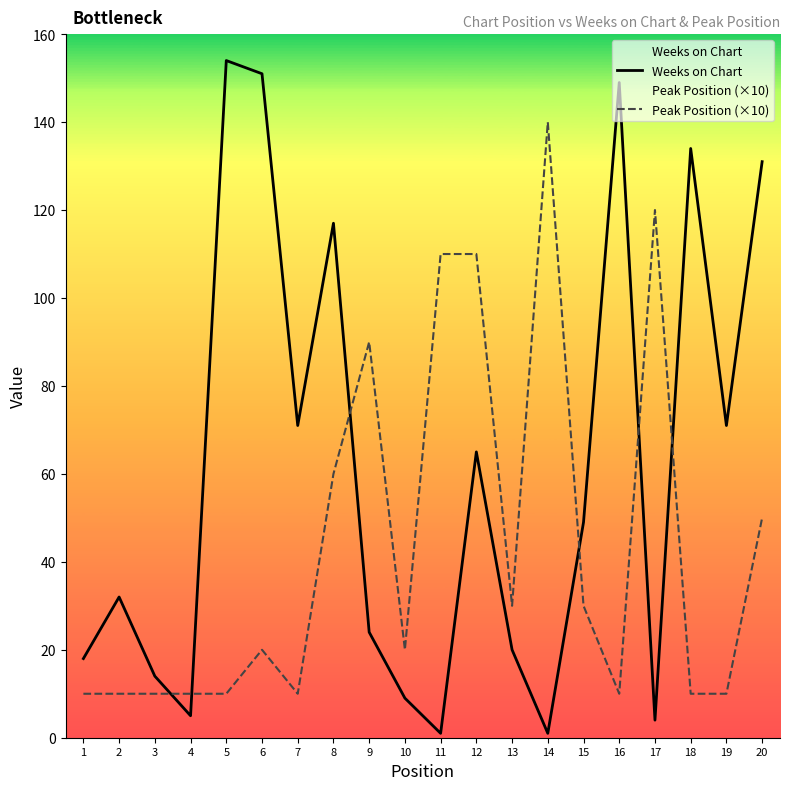

List the labels in order of Weeks on Chart value, smallest first.

11, 14, 17, 4, 10, 3, 1, 13, 9, 2, 15, 12, 7, 19, 8, 20, 18, 16, 6, 5